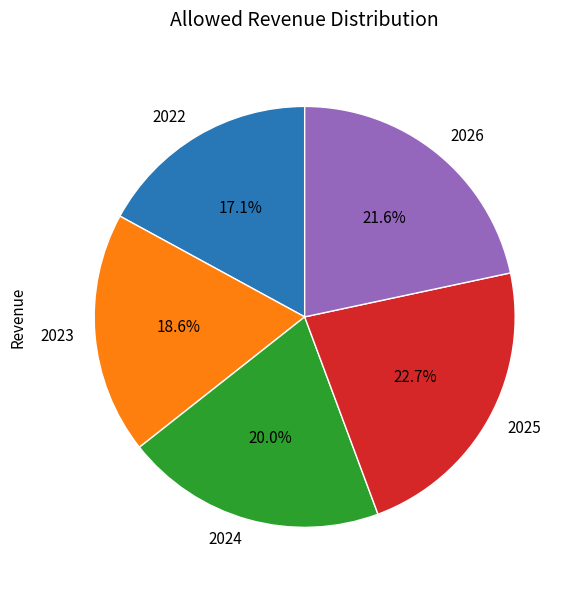

To the nearest percent, what portion does 2024 represent?

20%